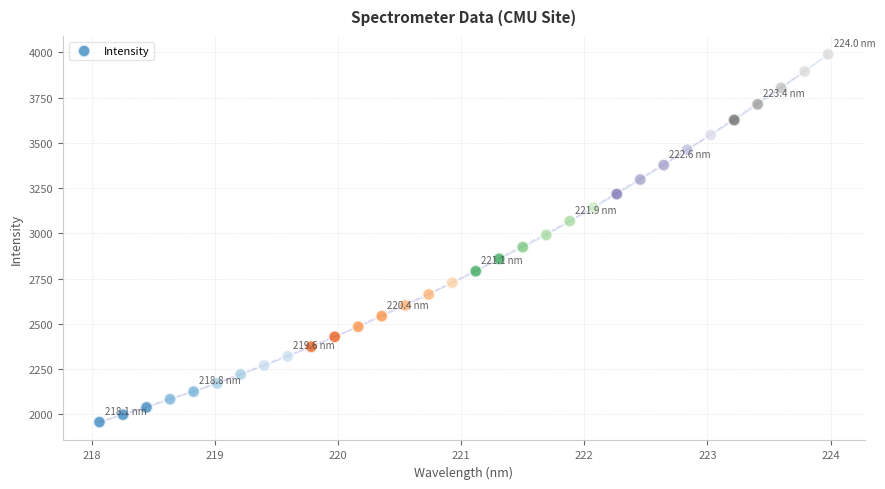

What is the range of X values (max minus min)?

5.9